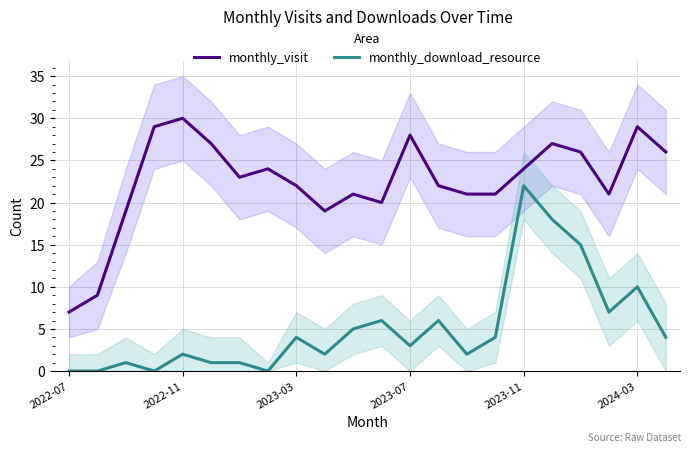

True or false: monthly_download_resource and monthly_visit intersect in this chart.

False